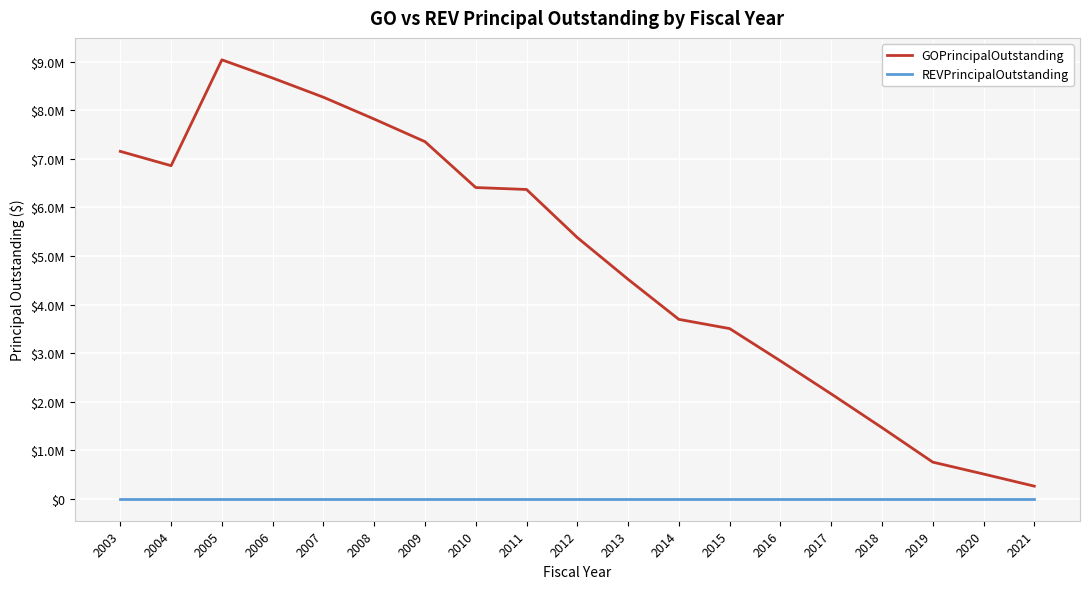

At which label is REVPrincipalOutstanding closest to 0?

2003